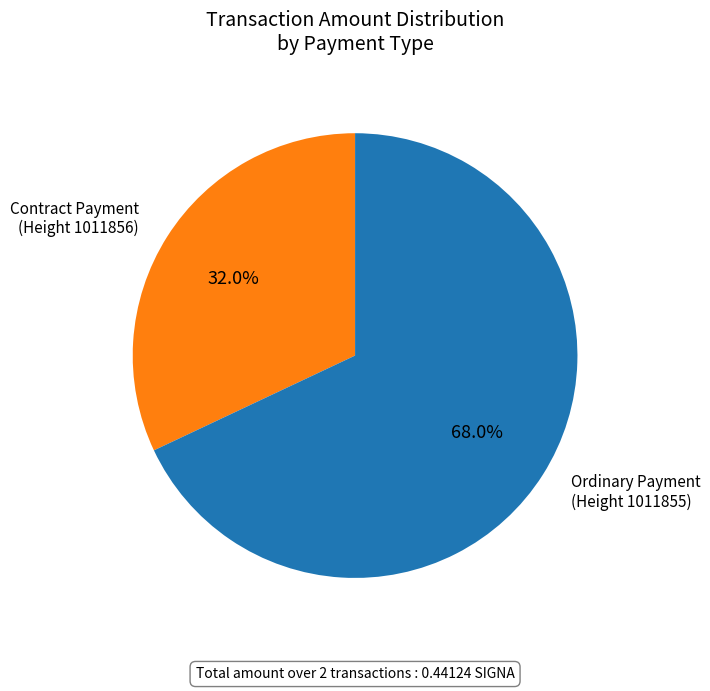

To the nearest percent, what is the average slice percentage?

50%